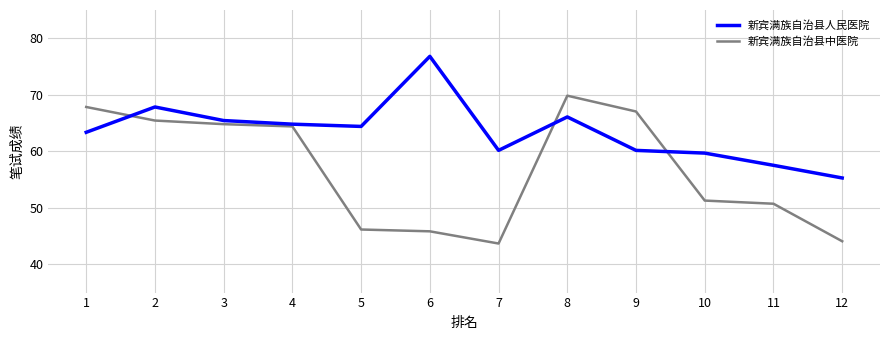

Reading left to right, transcribe all the data shown in this chart.

新宾满族自治县人民医院: 63.4	67.8	65.4	64.8	64.4	76.8	60.2	66.1	60.2	59.7	57.5	55.3
新宾满族自治县中医院: 67.8	65.4	64.8	64.4	46.2	45.8	43.7	69.8	67.0	51.3	50.7	44.1